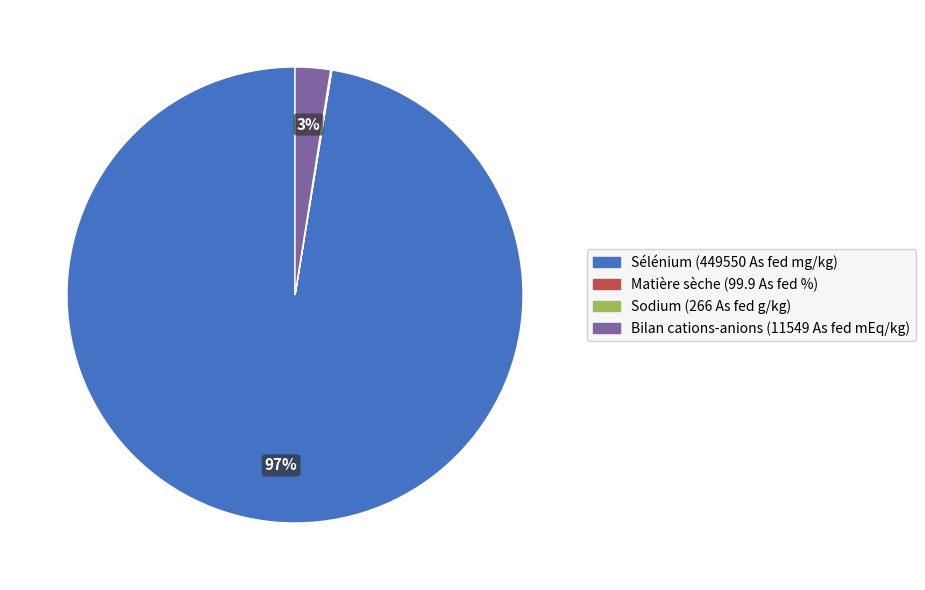

Does any single category account for the majority?

Yes